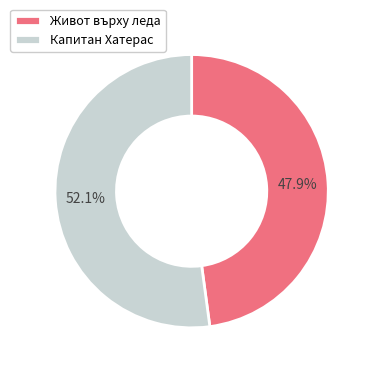

What portion of the pie excludes Живот върху леда?

52.1%